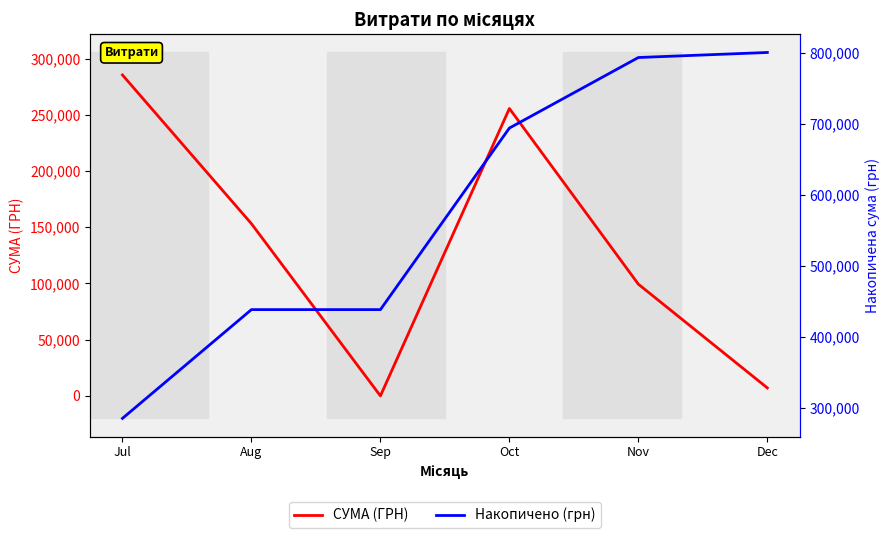

Which series has the largest range (max minus min)?

Накопичено (грн)